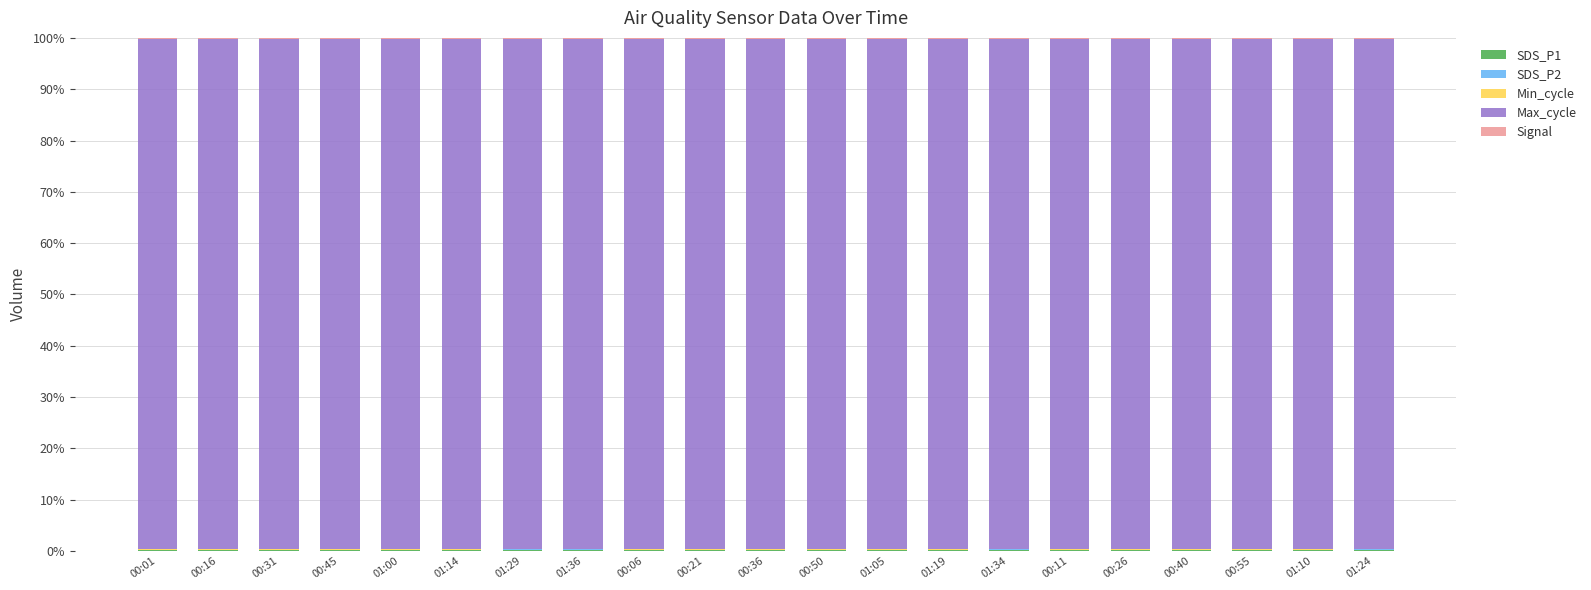

Are the bars grouped side by side (vs. stacked)?

No